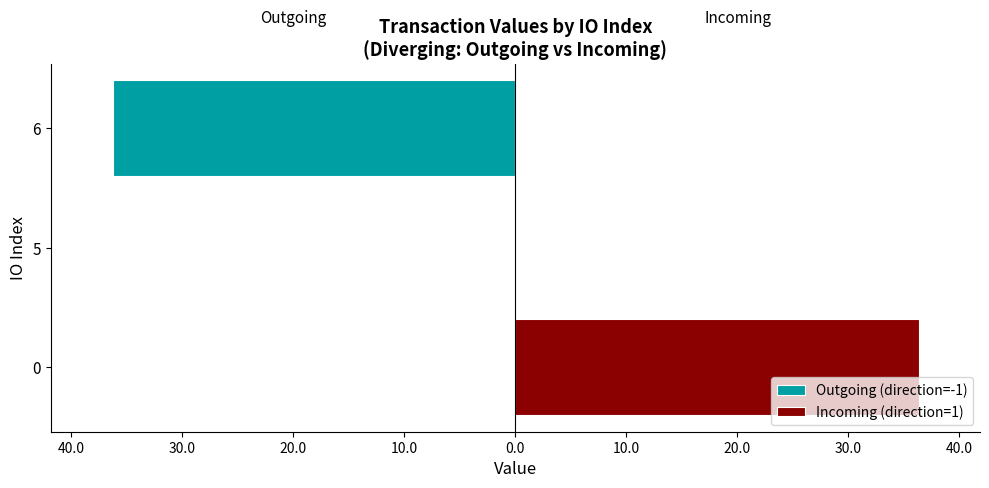

Reading left to right, transcribe all the data shown in this chart.

Outgoing (direction=-1): 0.0	-0.2	-36.2
Incoming (direction=1): 36.4	0.0	0.0